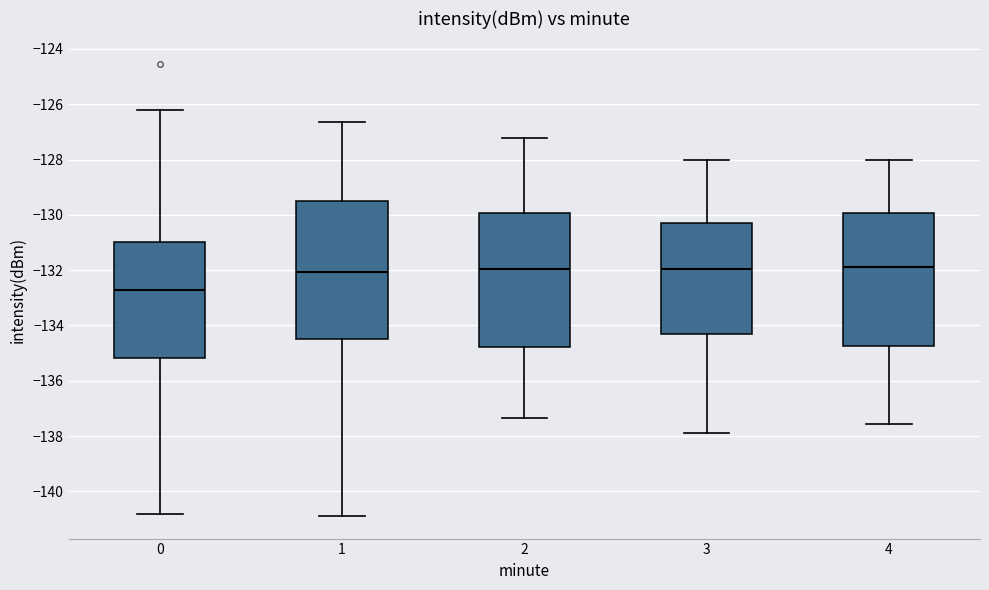

Where does the lower whisker of the box at x = 0 end on the y-axis? The values are not printed on the chart, so give them approximately, as read against the axis.

-140.8